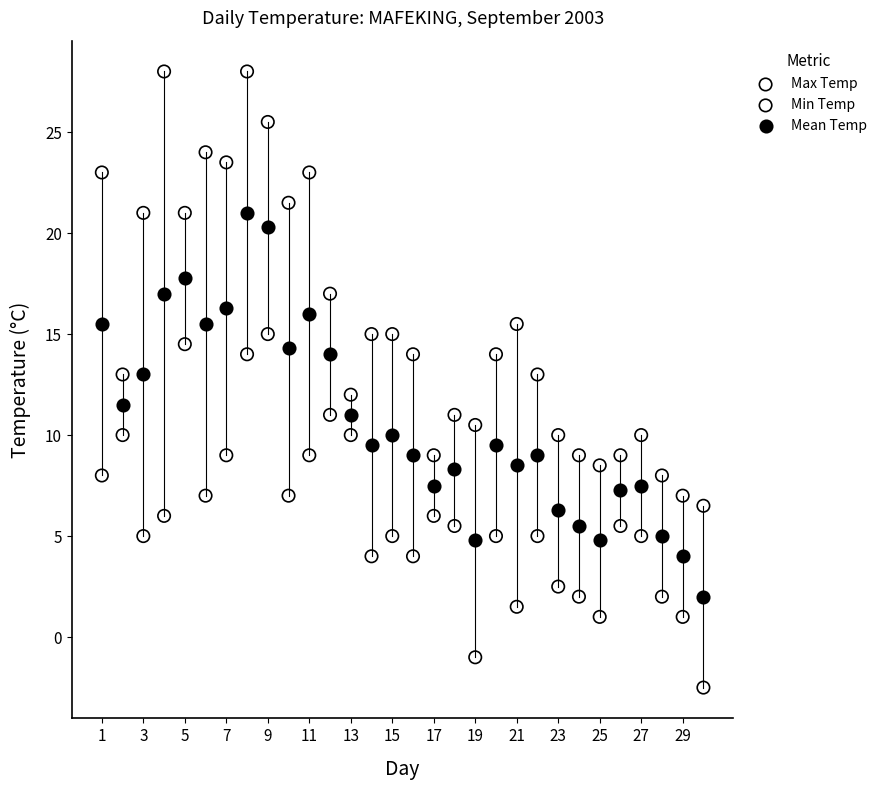

What are all the series names shown in the legend?

Max Temp, Min Temp, Mean Temp